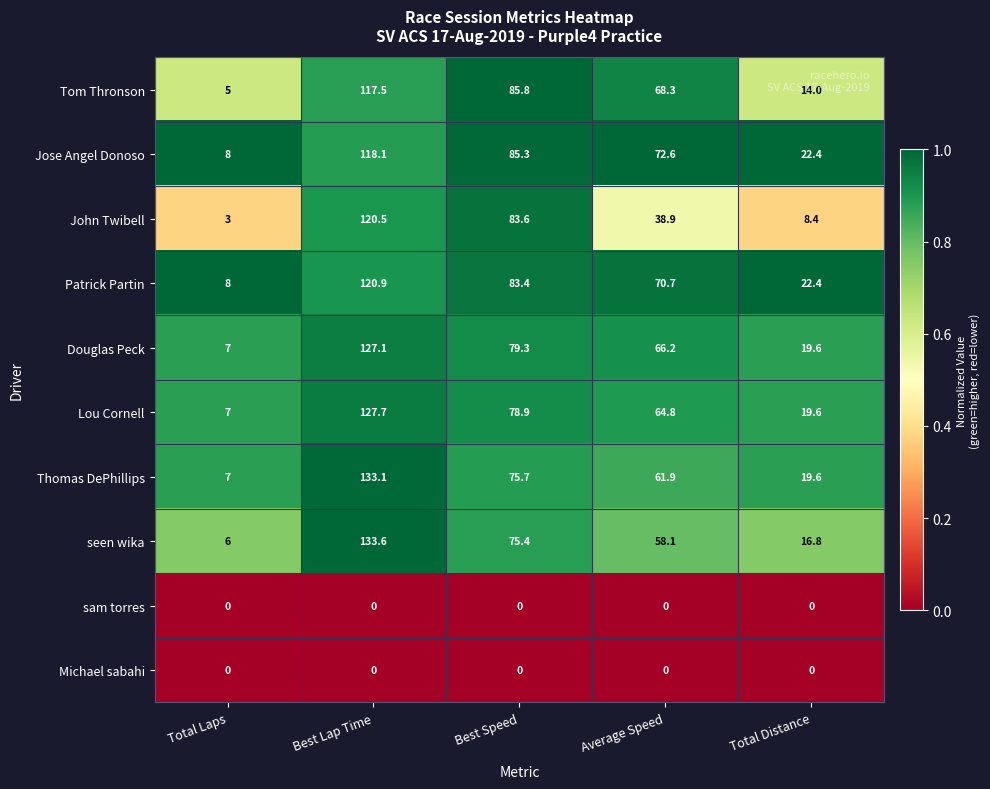

What is the average value of the Patrick Partin series?

61.1